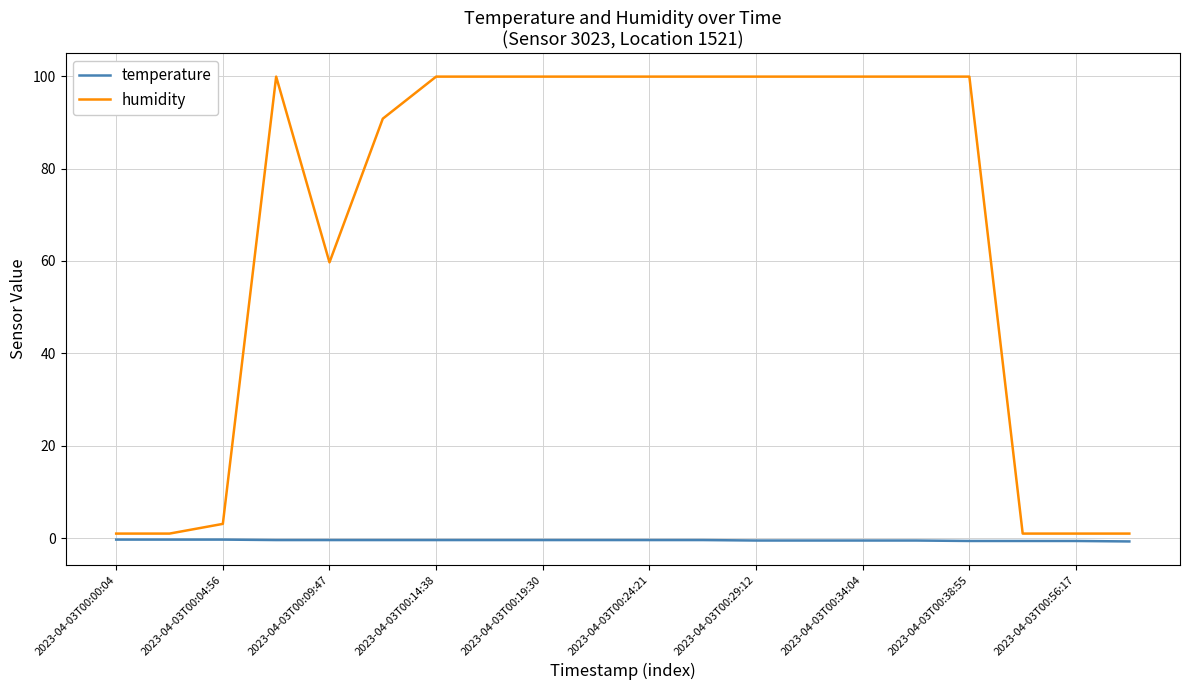

Which series has the largest range (max minus min)?

humidity